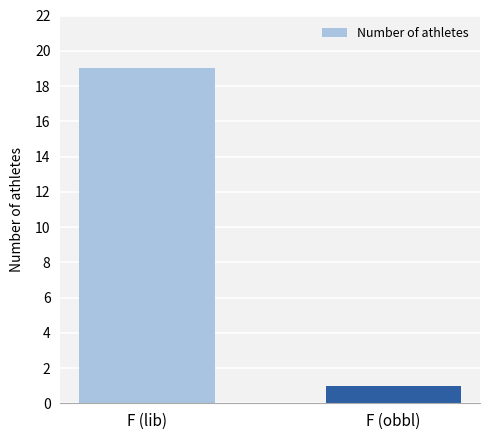

What is the maximum value shown in the chart?

19